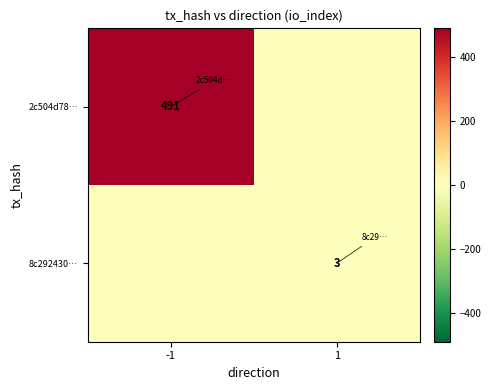

What is the difference between the highest and lowest values at 1?

3